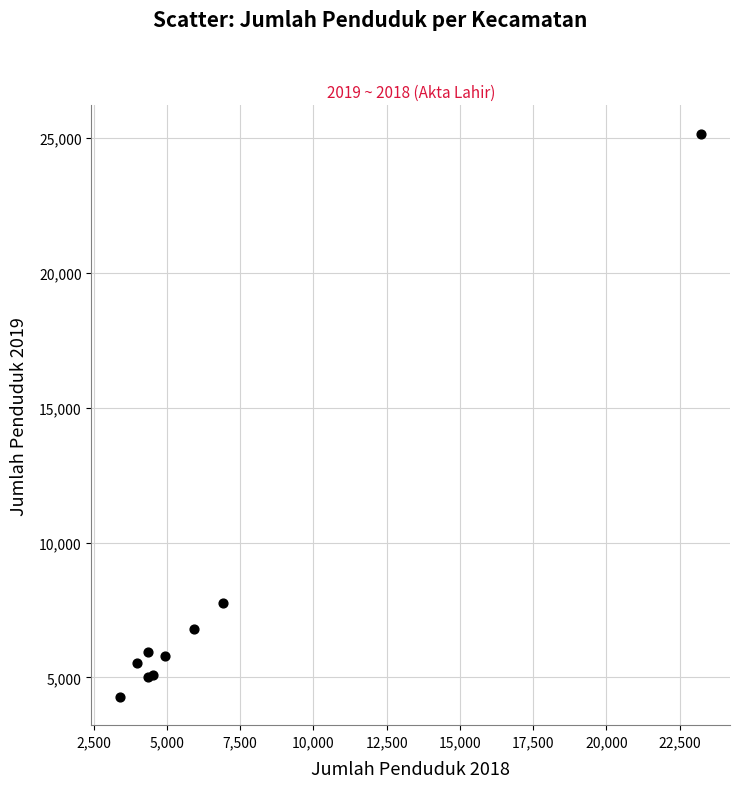

What Y value in the scatter plot is closest to 14724?

7743